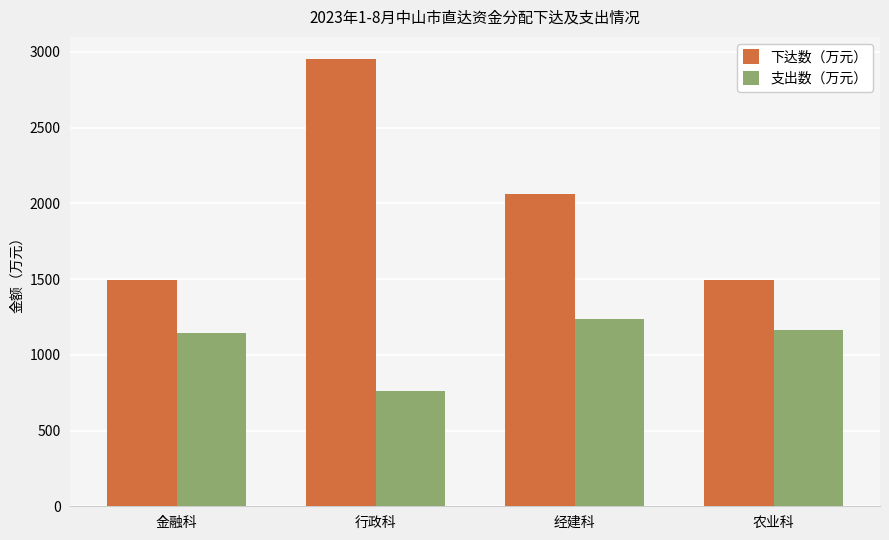

At which label does 下达数（万元） first exceed 2061?

行政科